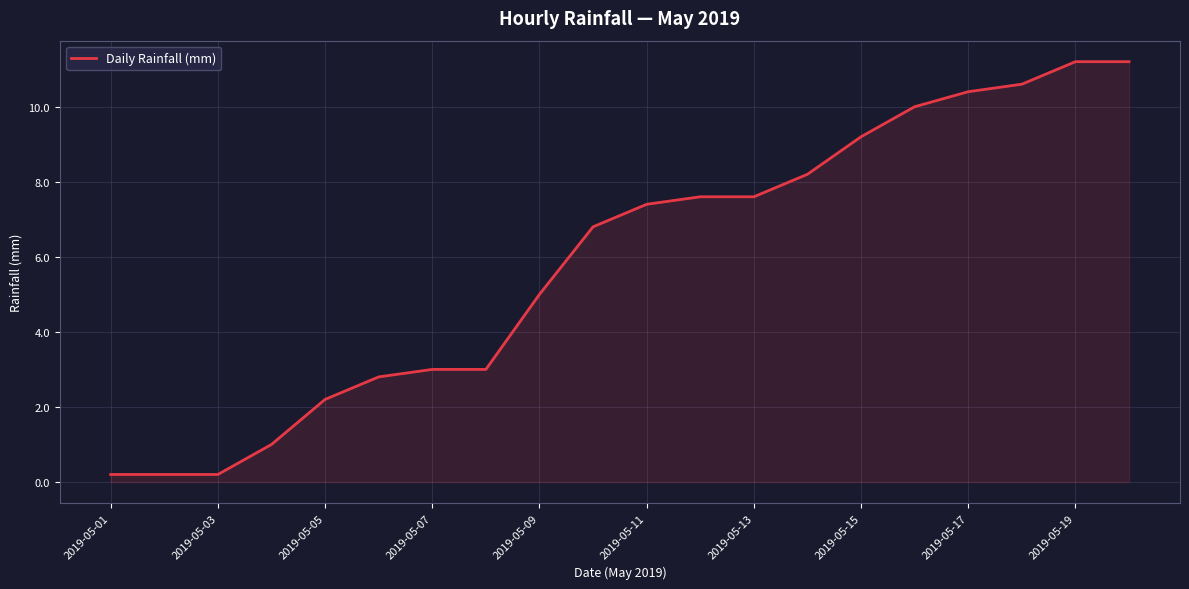

What is the maximum value shown in the chart?

11.2